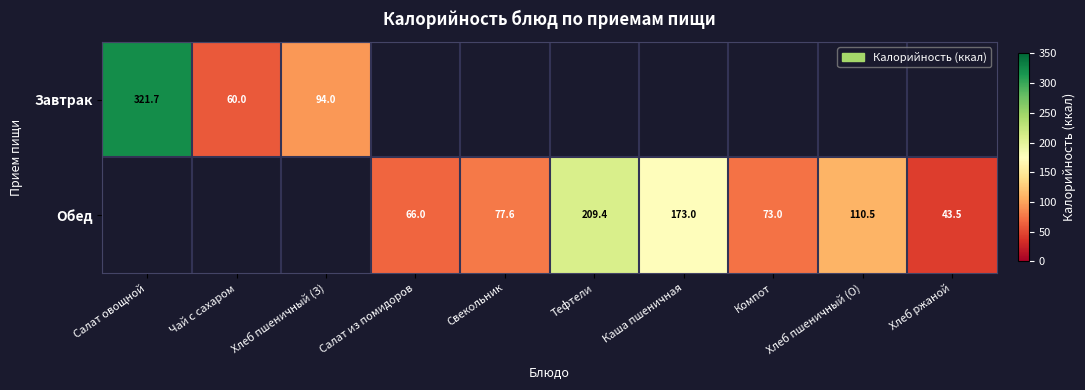

The Обед series shows 110.5 at Хлеб пшеничный (О). True or false?

True